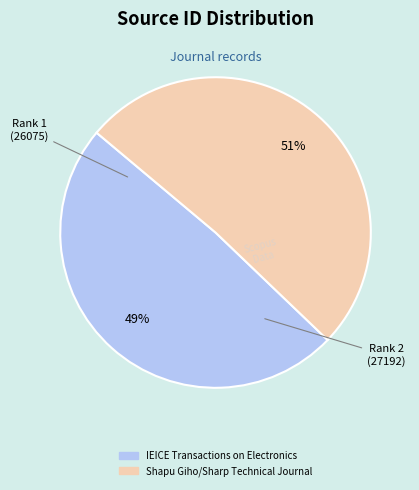

To the nearest percent, what portion does Shapu Giho/Sharp Technical Journal represent?

51%